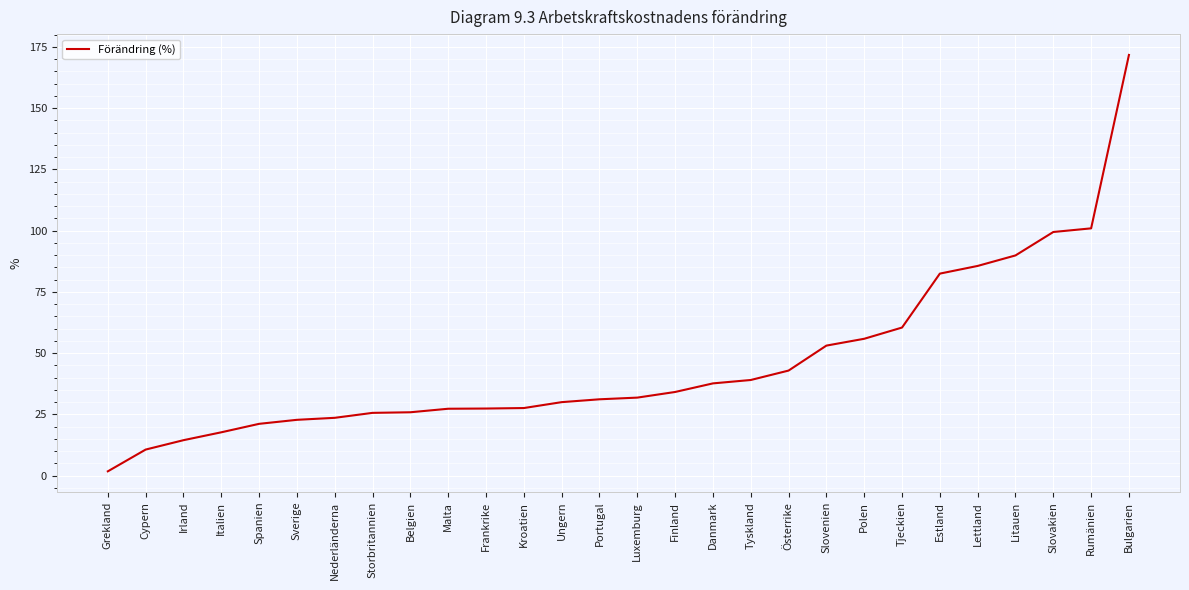

What is the sum of the values at Finland and Portugal?

65.3